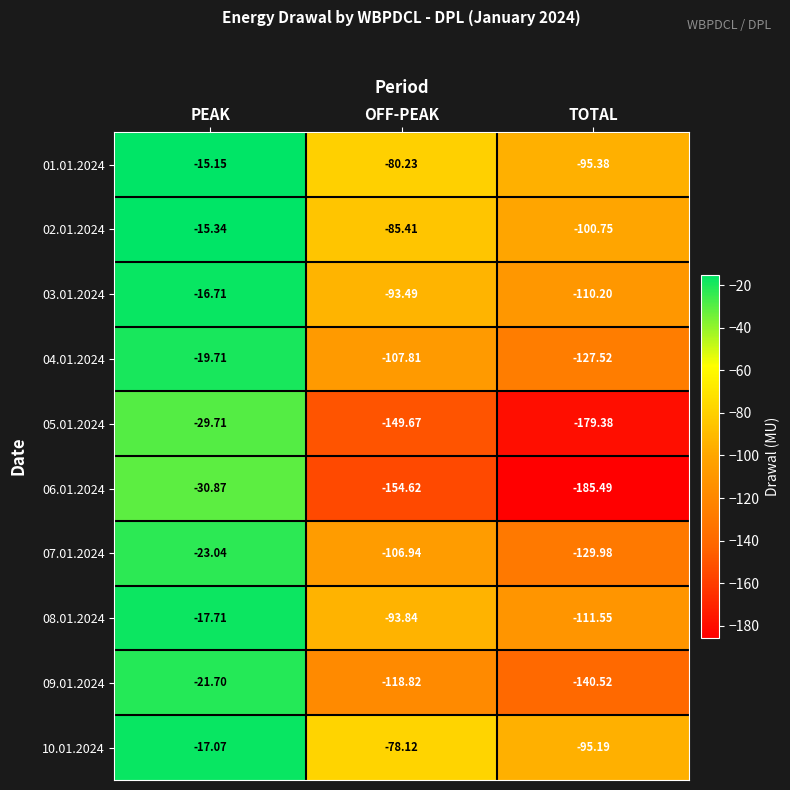

At which label does 01.01.2024 first exceed -80?

PEAK